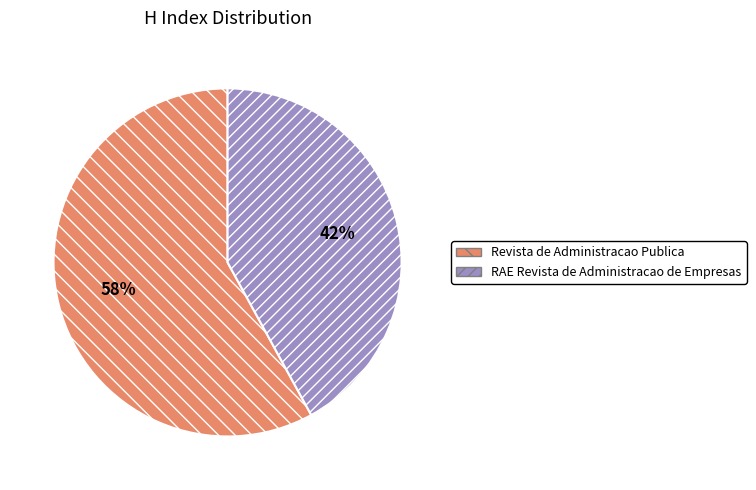

Is the sum of Revista de Administracao Publica and RAE Revista de Administracao de Empresas greater than half?

Yes